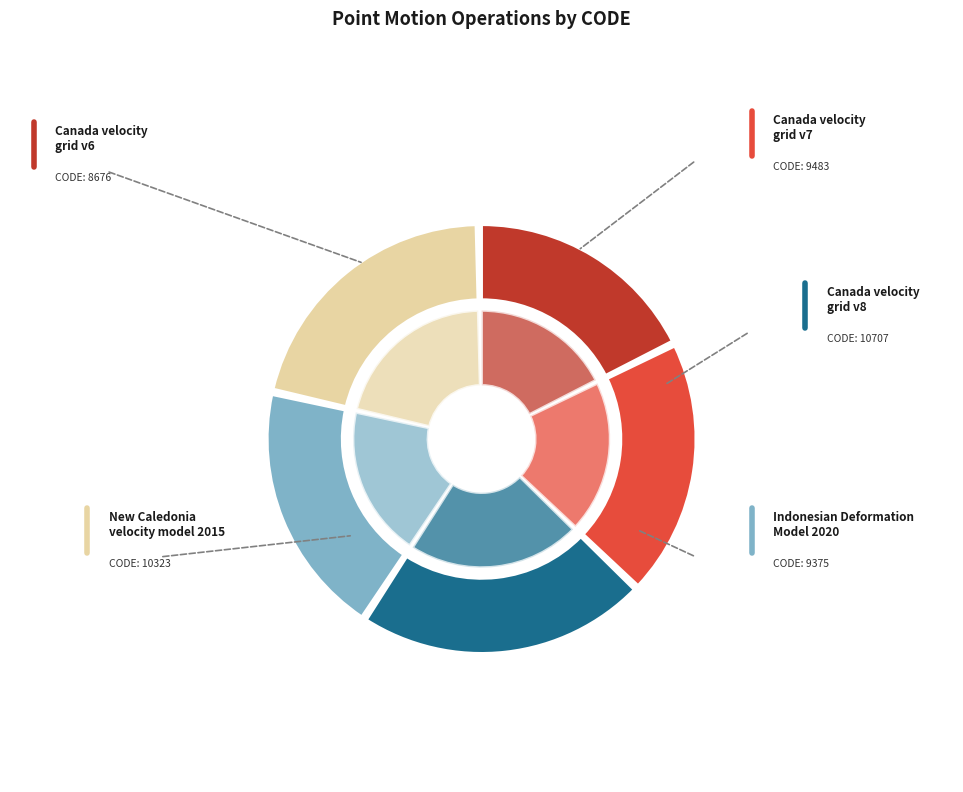

Which category has the smallest portion of the pie?

Canada velocity grid v6